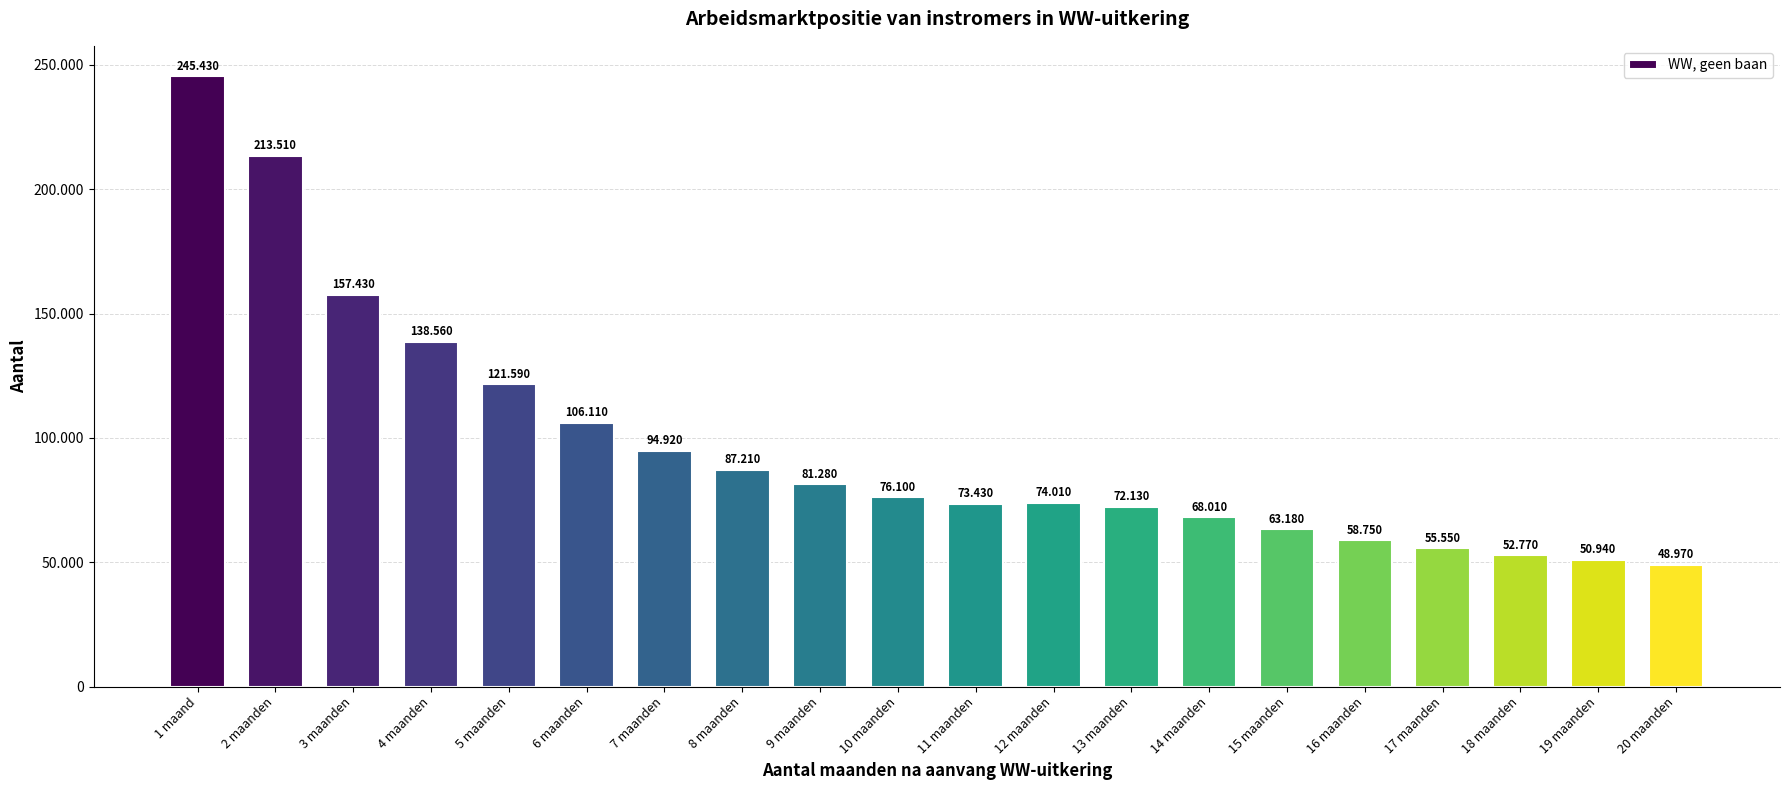

What is the change in value from 5 maanden to 6 maanden?

-15480